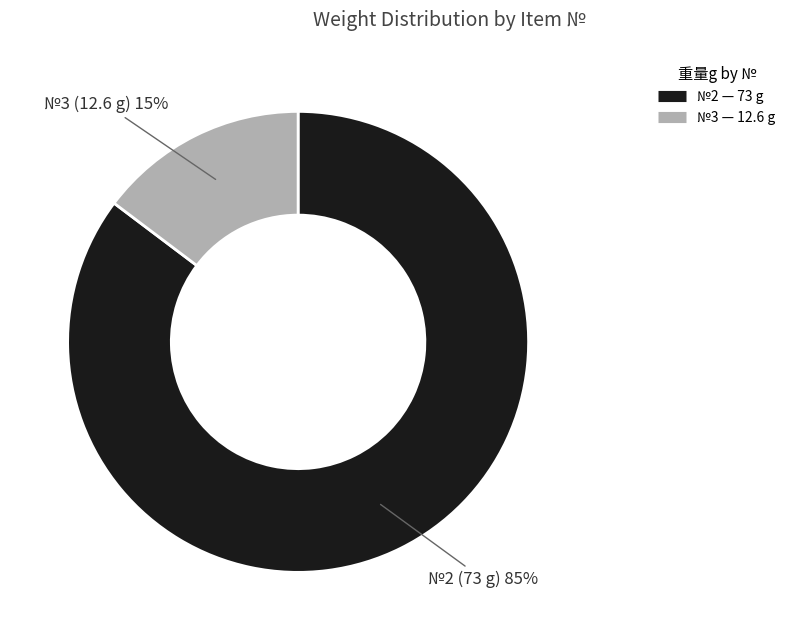

How many segments does this pie chart have?

2